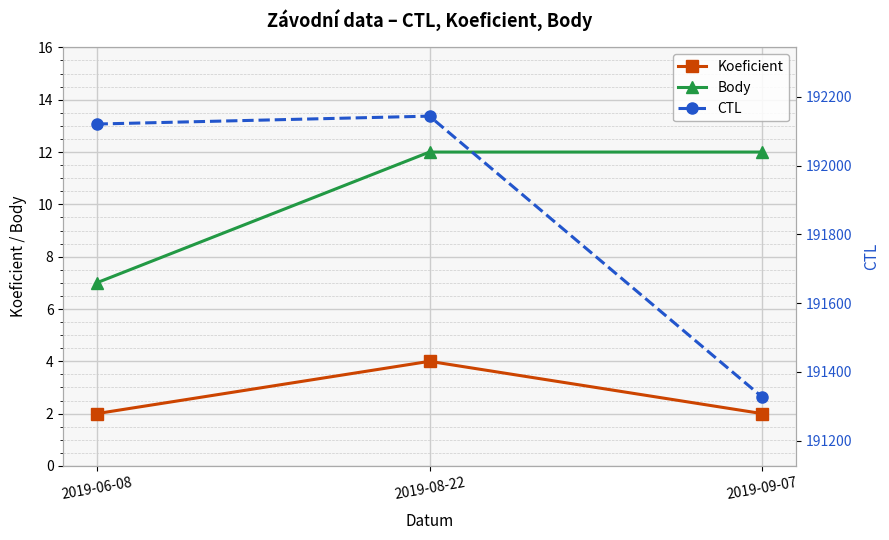

At 2019-08-22, list the series in order from smallest to largest.

Koeficient, Body, CTL